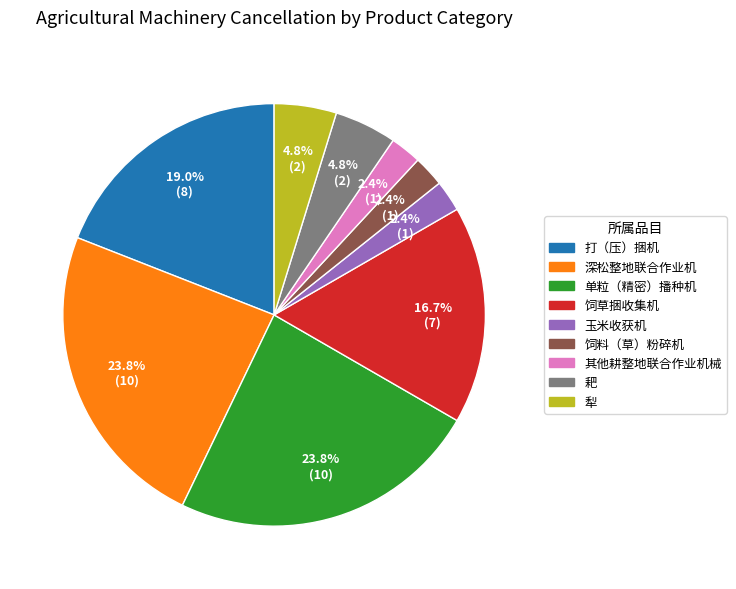

Which has a higher value, 犁 or 饲料（草）粉碎机?

犁